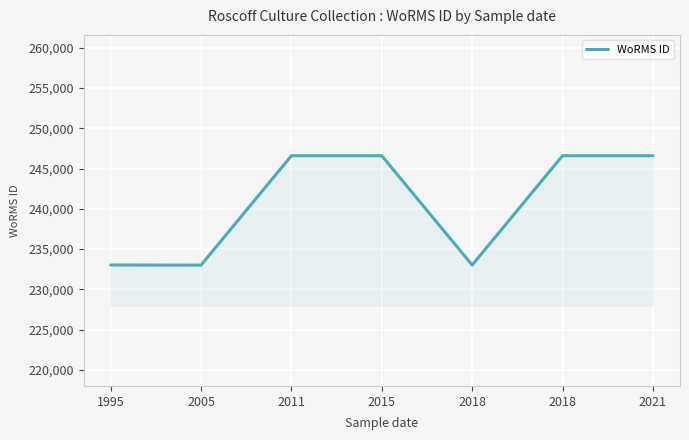

What is the sum of the values at 2015 and 2021?

493186